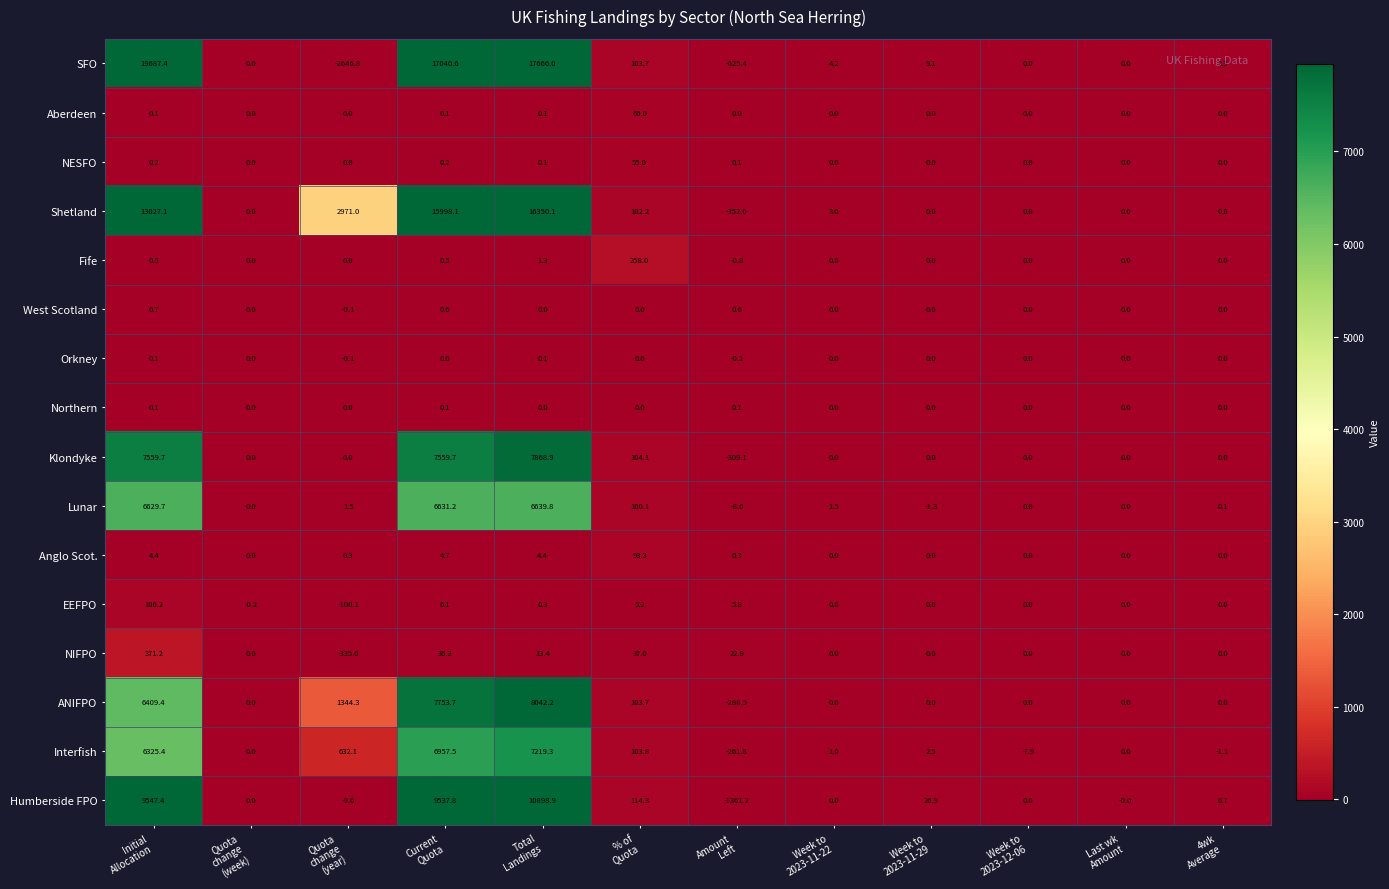

Which category has the lowest value across all series?

Quota
change
(year)